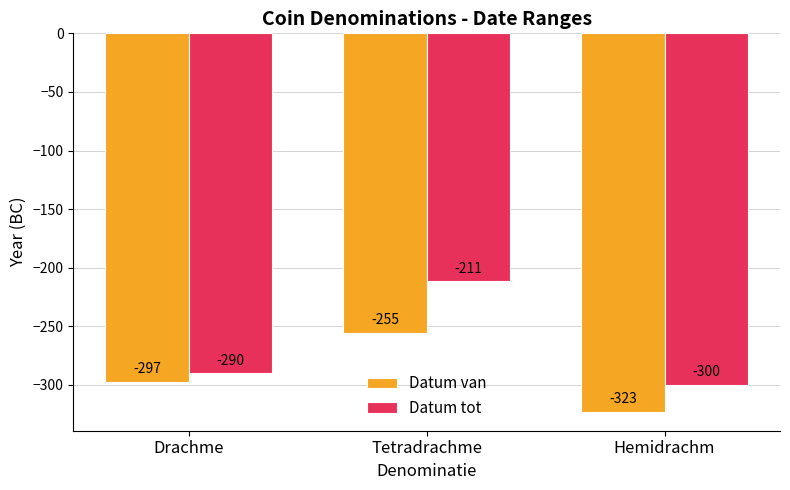

How many values in the Datum van series are below -297?

2